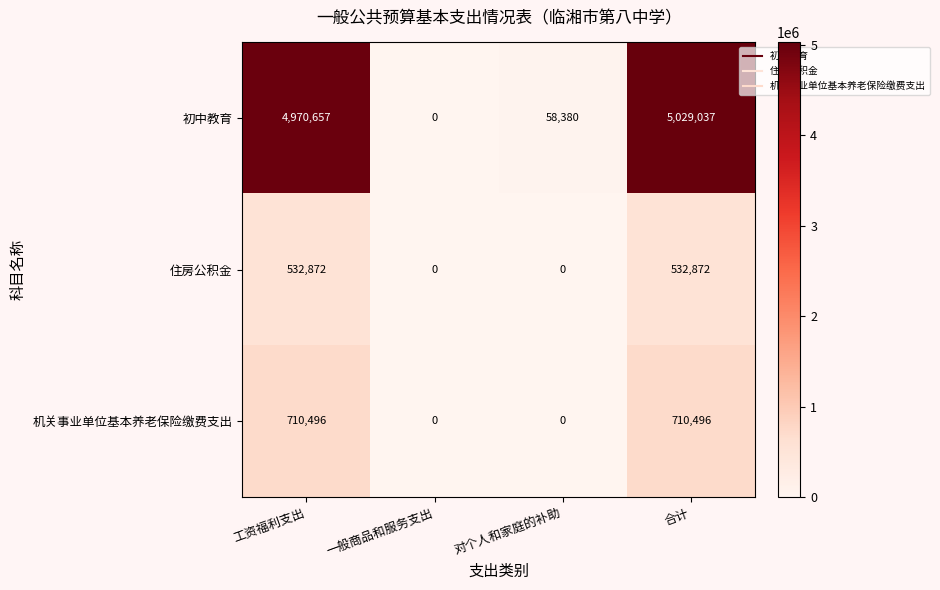

Reading left to right, extract all data points from this chart.

初中教育: 工资福利支出=4970657	一般商品和服务支出=0	对个人和家庭的补助=58380	合计=5029037
住房公积金: 工资福利支出=532872	一般商品和服务支出=0	对个人和家庭的补助=0	合计=532872
机关事业单位基本养老保险缴费支出: 工资福利支出=710496	一般商品和服务支出=0	对个人和家庭的补助=0	合计=710496